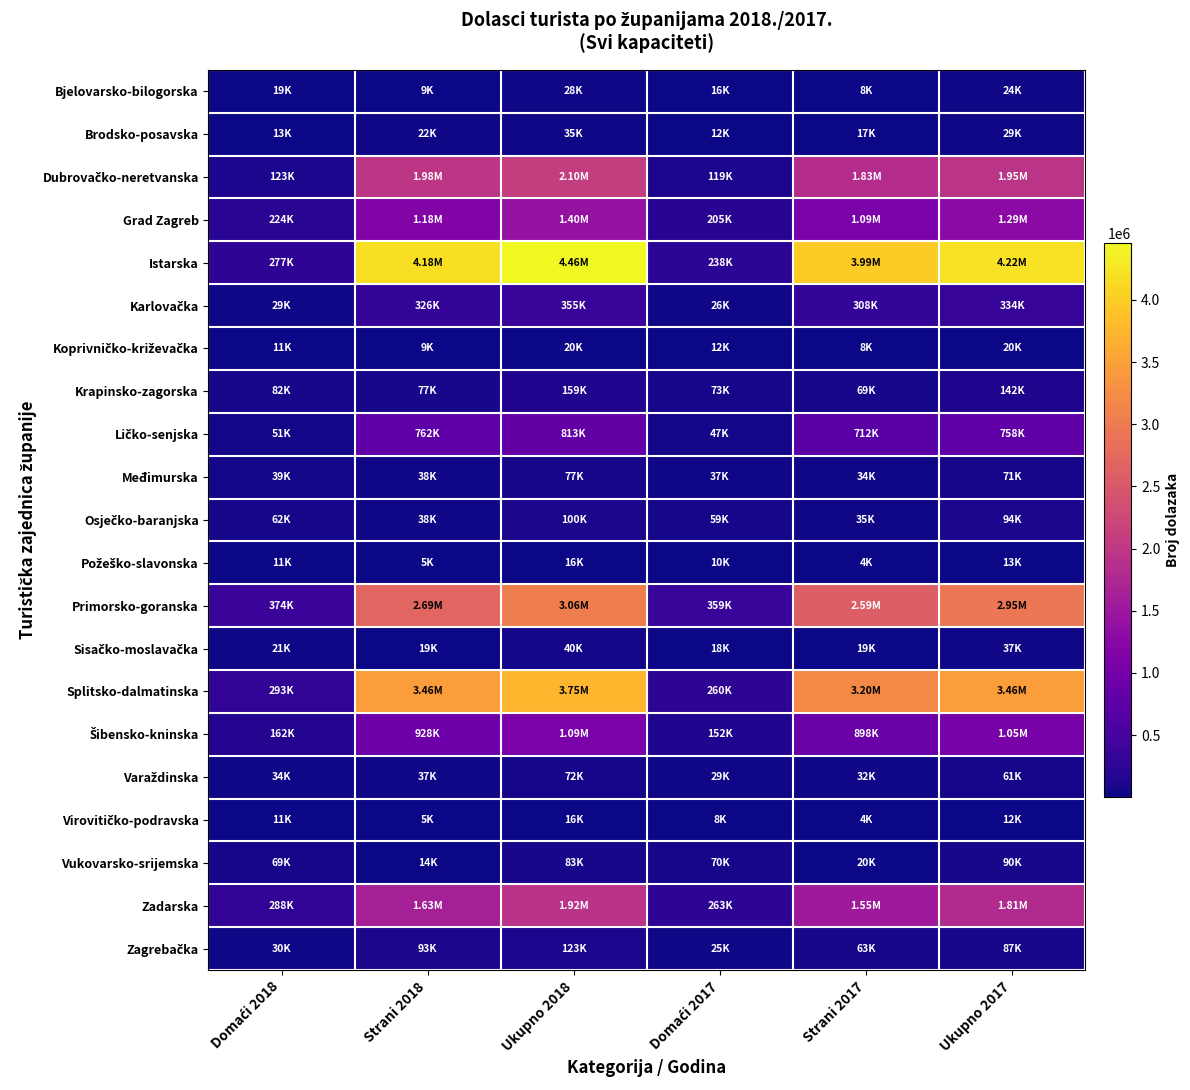

List the series in order of their peak value, highest first.

Istarska, Splitsko-dalmatinska, Primorsko-goranska, Dubrovačko-neretvanska, Zadarska, Grad Zagreb, Šibensko-kninska, Ličko-senjska, Karlovačka, Krapinsko-zagorska, Zagrebačka, Osječko-baranjska, Vukovarsko-srijemska, Međimurska, Varaždinska, Sisačko-moslavačka, Brodsko-posavska, Bjelovarsko-bilogorska, Koprivničko-križevačka, Požeško-slavonska, Virovitičko-podravska